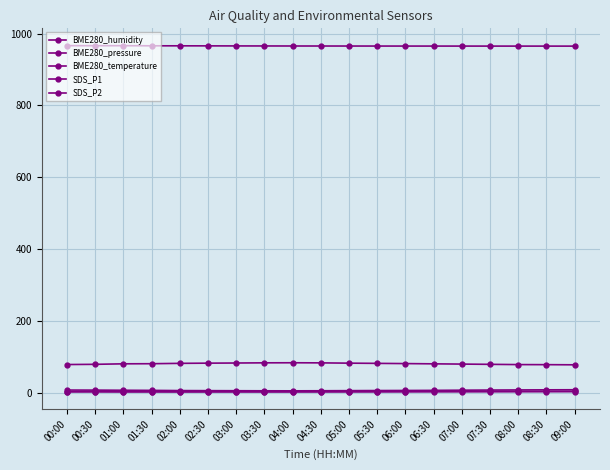

What position from the left is 06:00?

13